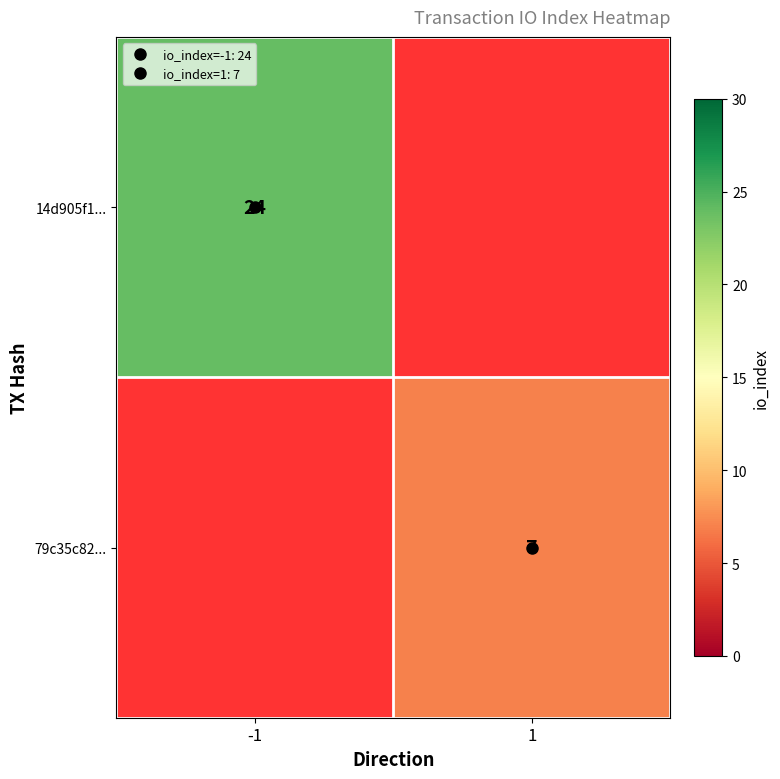

Which category has the highest value in the 14d905f1... series?

-1